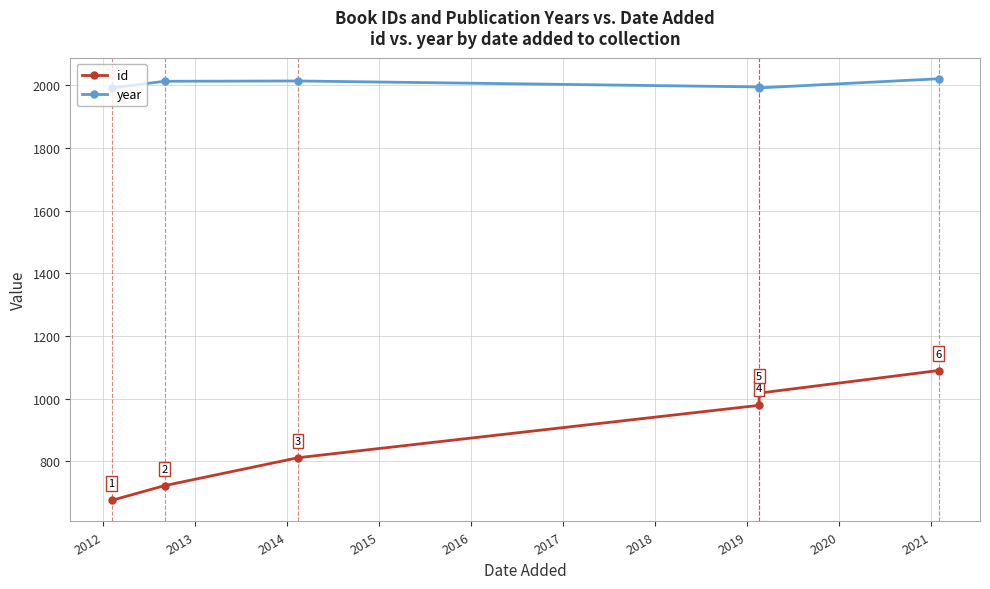

Reading left to right, what are all the values shown in this chart?

id: 676	723	812	979	1018	1090
year: 1991	2012	2013	1994	1991	2020